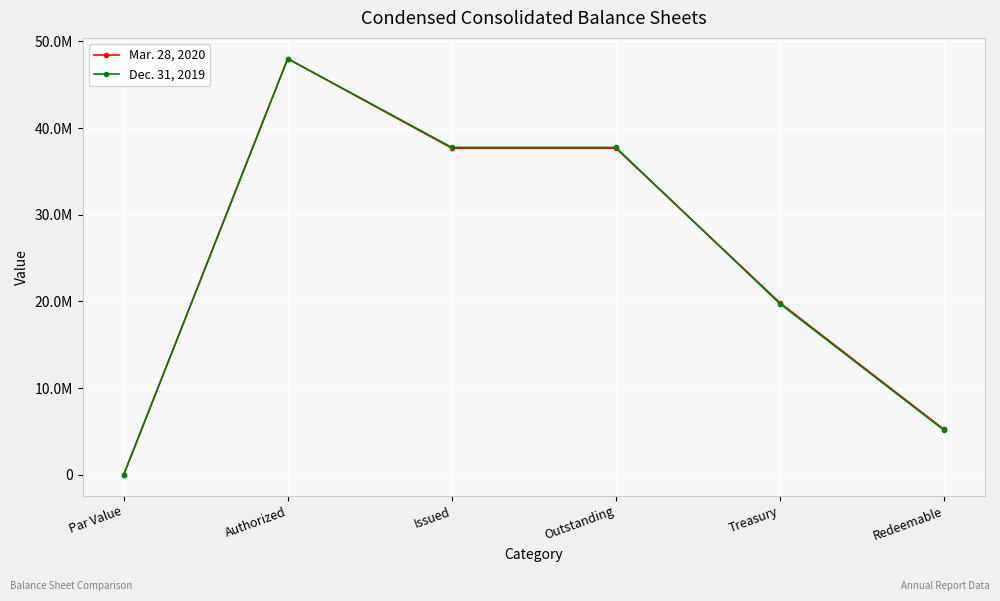

What are all the series names shown in the legend?

Mar. 28, 2020, Dec. 31, 2019